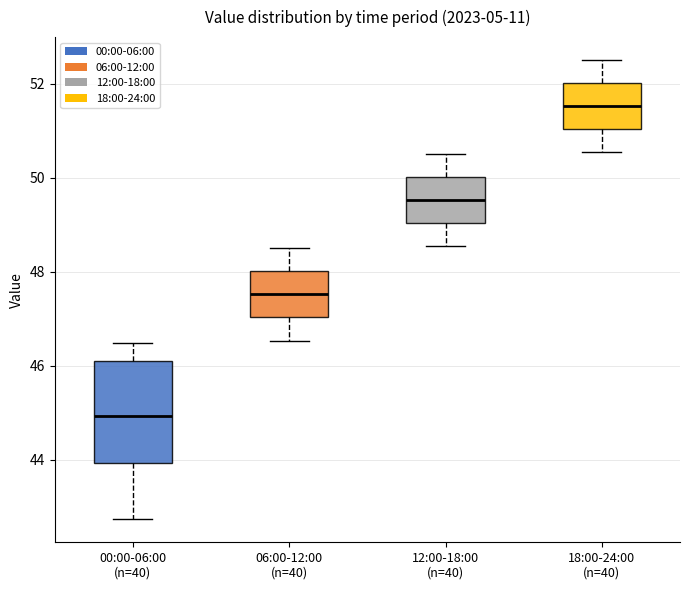

Which box's median line is the lowest?

00:00-06:00 (n=40)